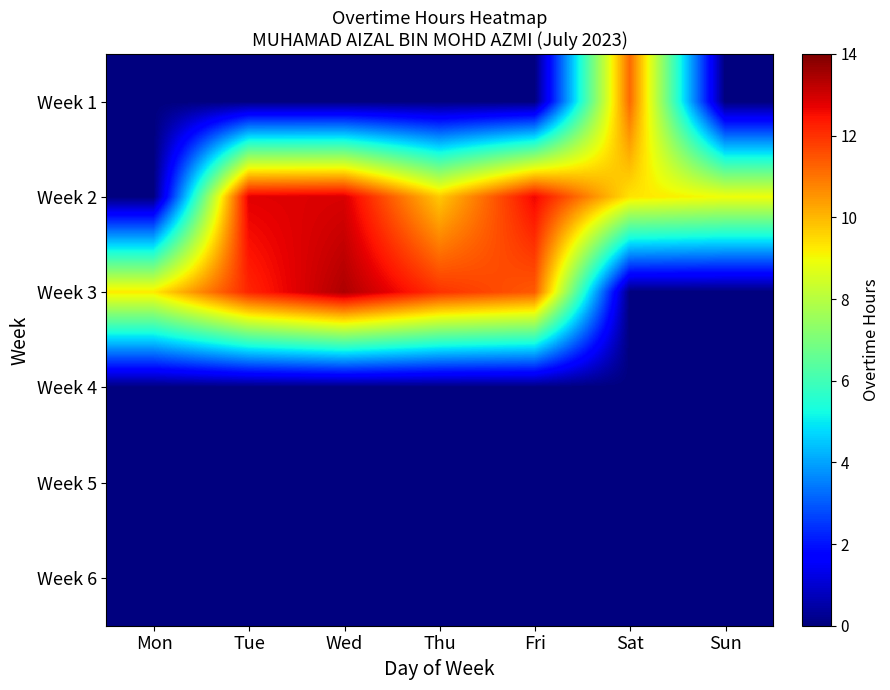

List the series in order of their peak value, lowest first.

Week 4, Week 5, Week 6, Week 1, Week 2, Week 3